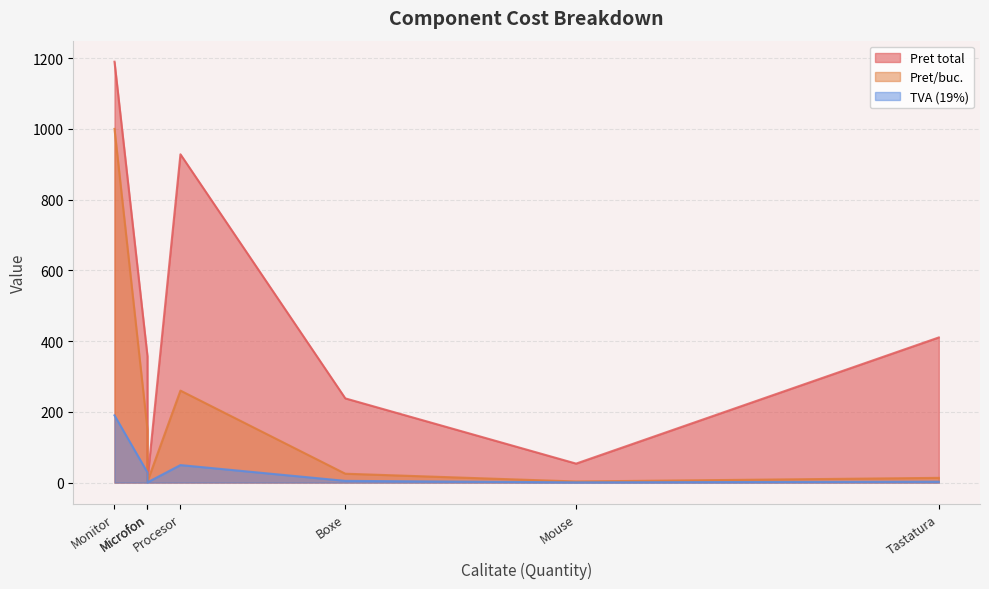

Which category has the lowest value in the TVA (19%) series?

Mouse